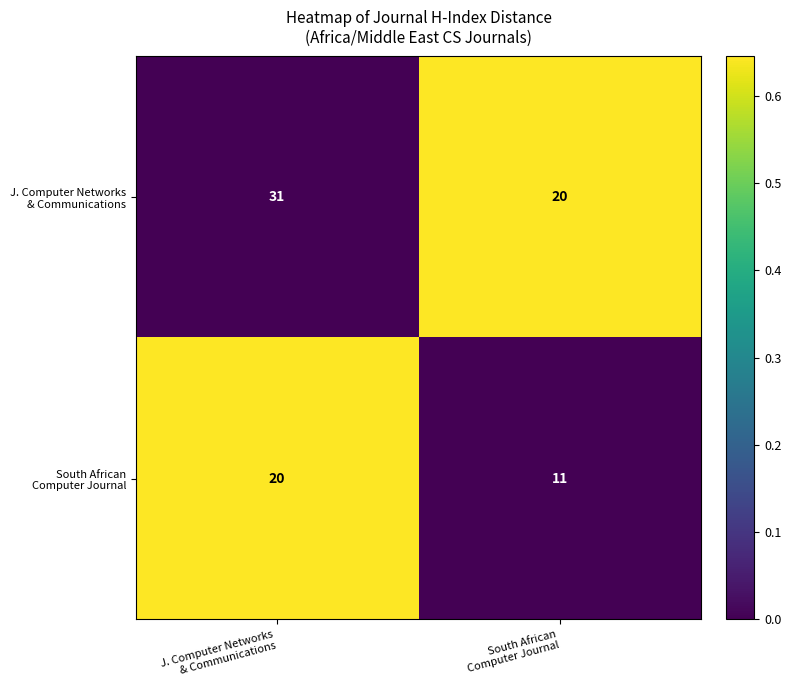

What is the greatest value displayed?

31